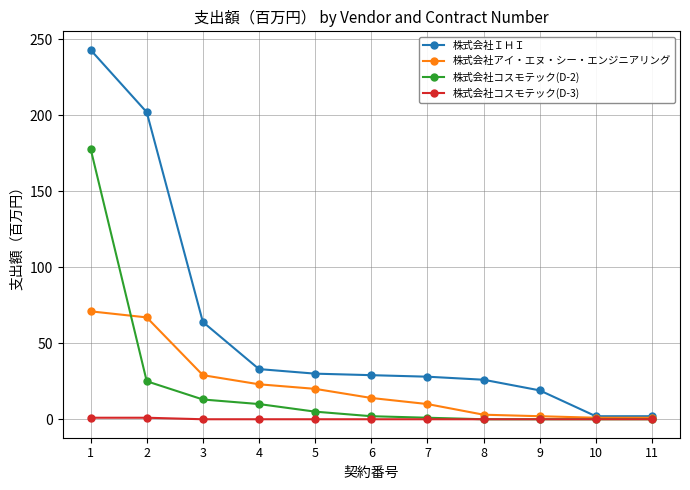

At how many categories does at least one series exceed 73?

2